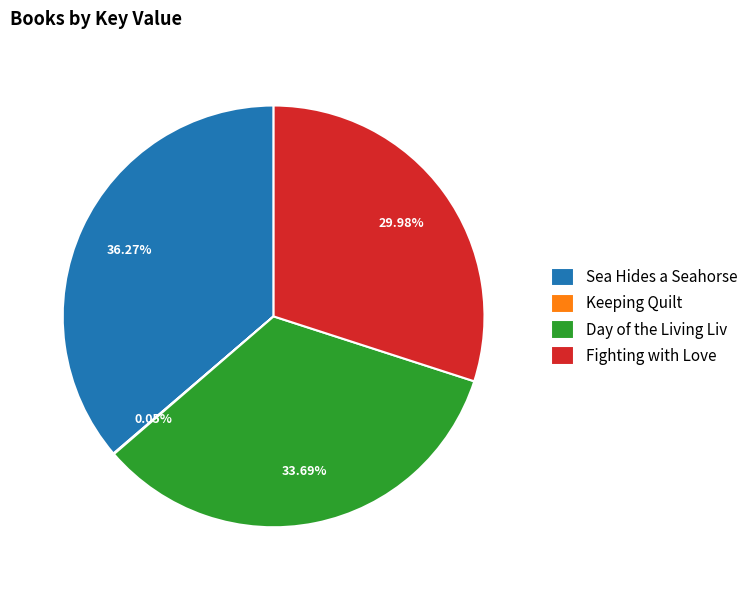

Is the sum of Sea Hides a Seahorse and Day of the Living Liv greater than half?

Yes